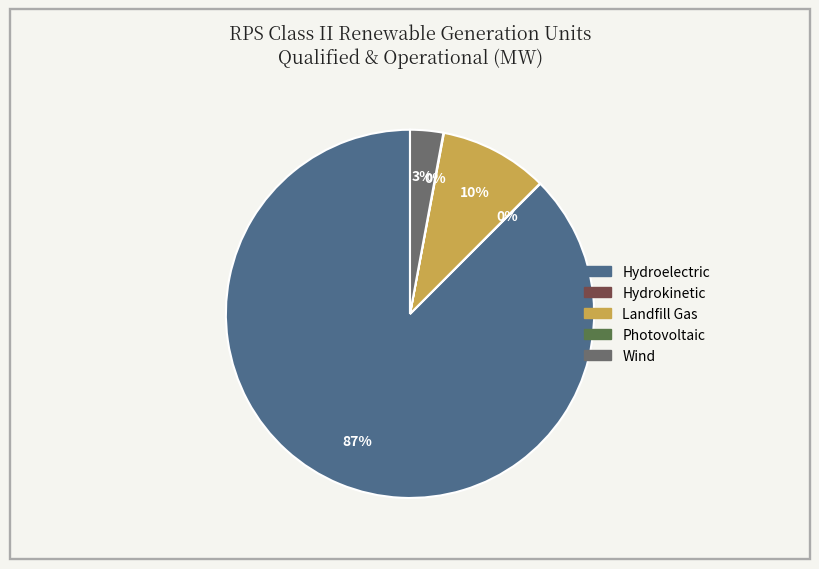

Which slice represents more than half of the pie?

Hydroelectric